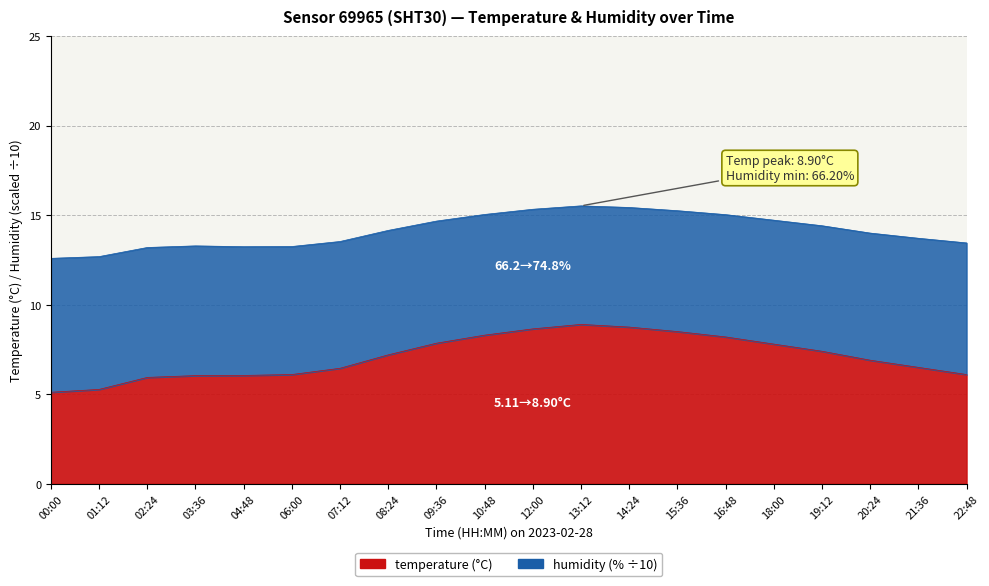

How many values are below 7?

10